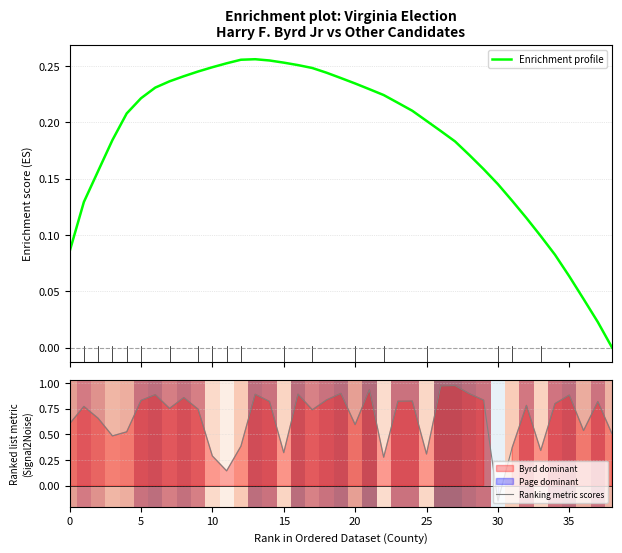

What are all the series names shown in the legend?

Enrichment profile, Ranking metric scores